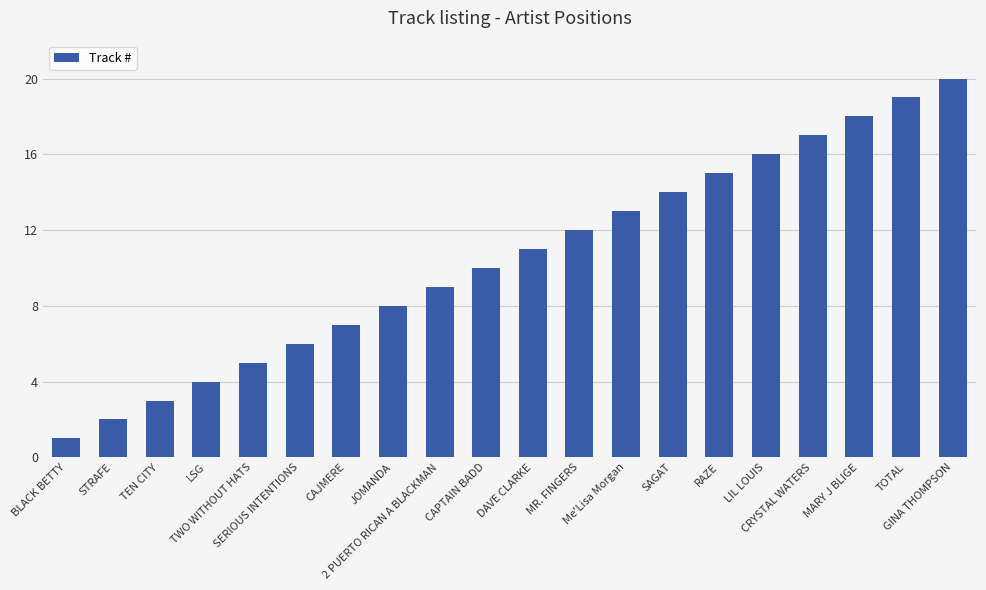

Reading left to right, what are all the values shown in this chart?

1	2	3	4	5	6	7	8	9	10	11	12	13	14	15	16	17	18	19	20